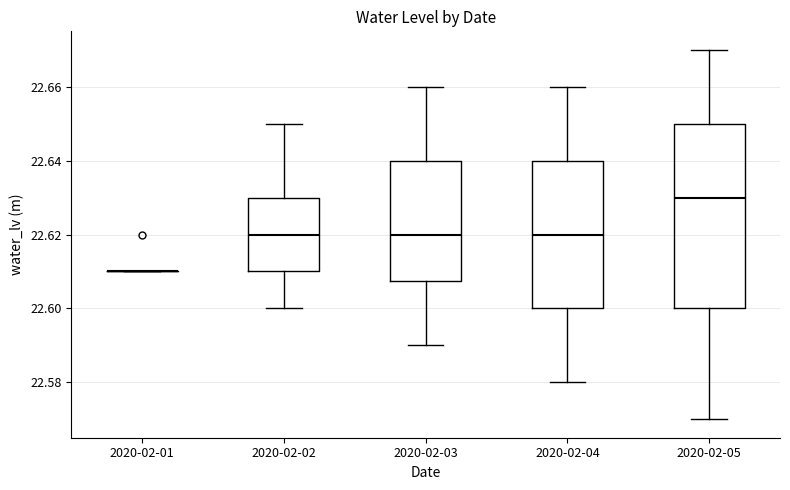

Where does the median line of the box for 2020-02-04 sit on the y-axis? The values are not printed on the chart, so give them approximately, as read against the axis.

22.620